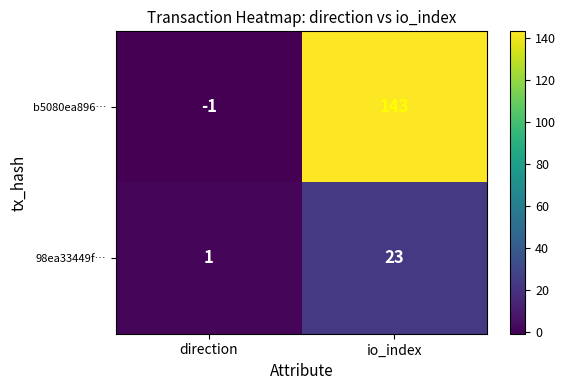

Reading left to right, list all the values displayed in this chart.

b5080ea896…: -1	143
98ea33449f…: 1	23